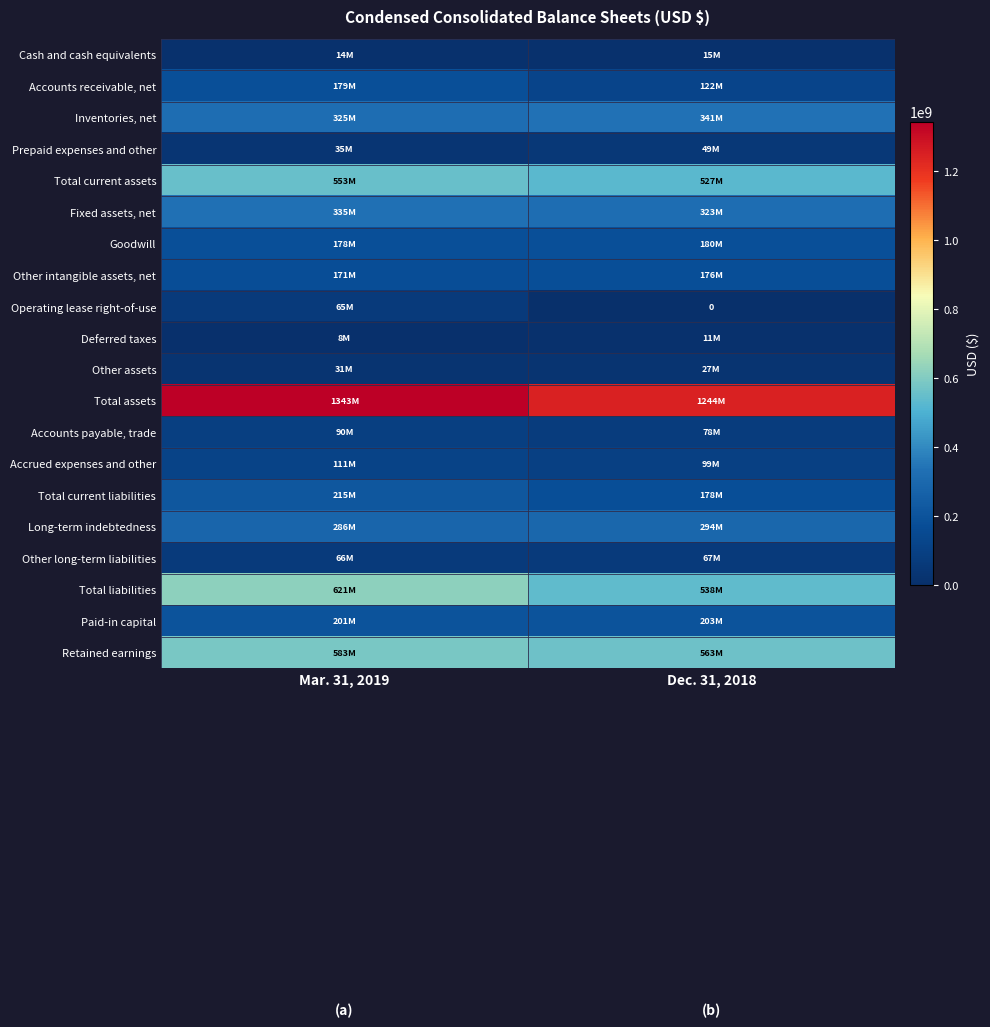

List the labels in order of Other long-term liabilities value, largest first.

Dec. 31, 2018, Mar. 31, 2019